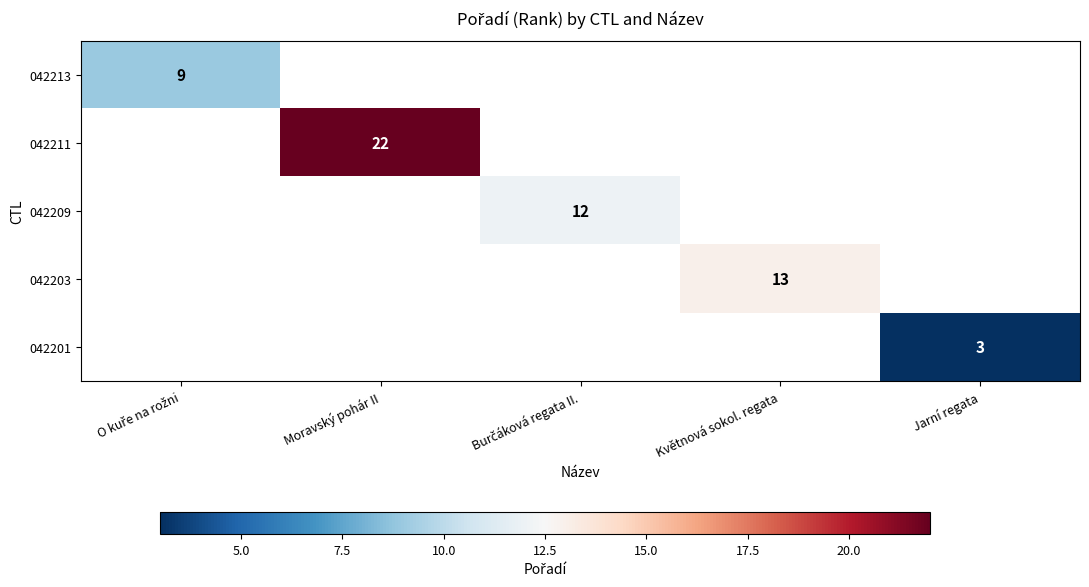

Is the value of 042203 at Květnová sokol. regata greater than the value of 042201 at Květnová sokol. regata?

No